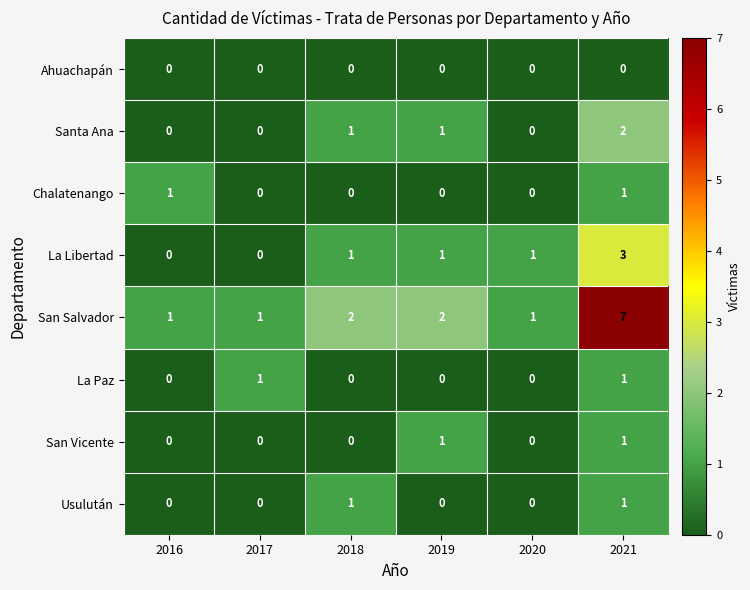

What value does the La Libertad series have at 2021?

3